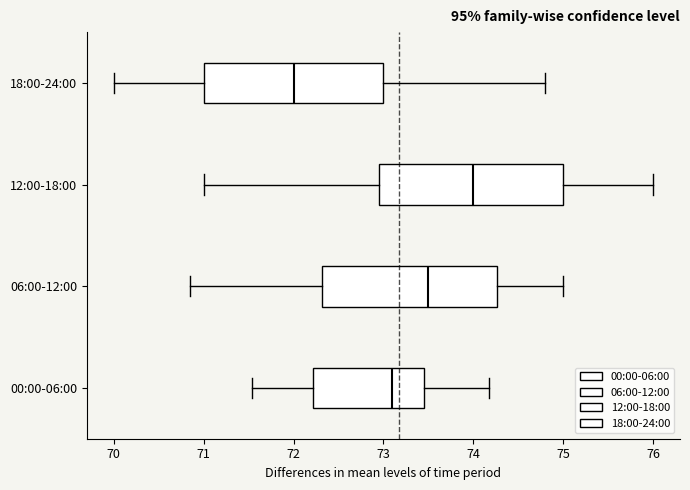

Reading bottom to top, read every box against the x-axis: the position of its median line, the range the box covers, and the ends of its whiskers. The values are not printed on the chart, so give them approximately, as read against the axis.

00:00-06:00: median 73.1, box 72.2 to 73.5, whiskers 71.5 to 74.2
06:00-12:00: median 73.5, box 72.3 to 74.3, whiskers 70.9 to 75.0
12:00-18:00: median 74.0, box 73.0 to 75.0, whiskers 71.0 to 76.0
18:00-24:00: median 72.0, box 71.0 to 73.0, whiskers 70.0 to 74.8